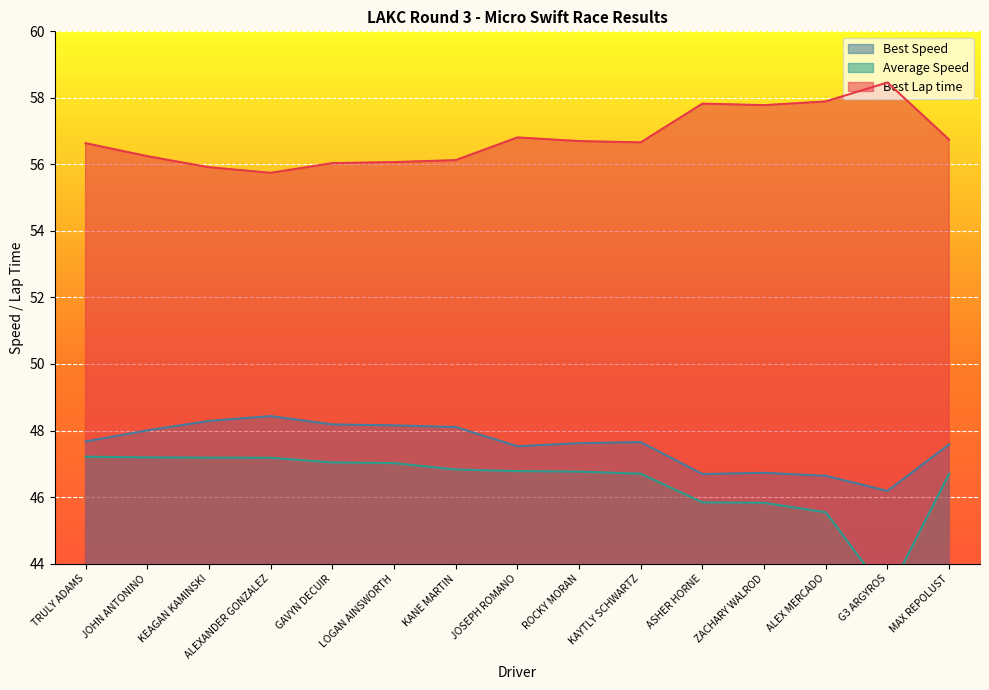

Count the number of categories in the chart.

15